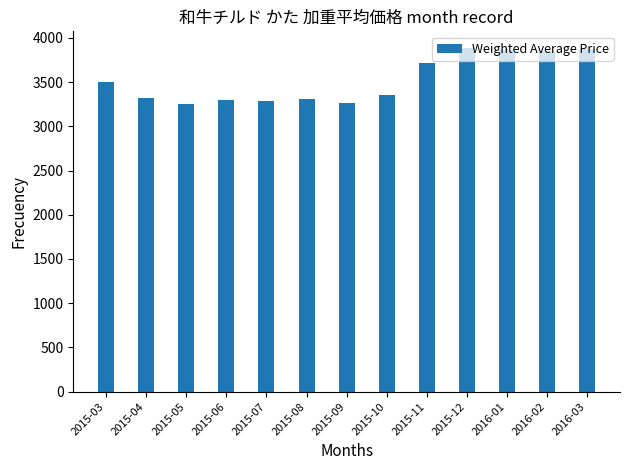

Read the value at 2015-05.

3247.8